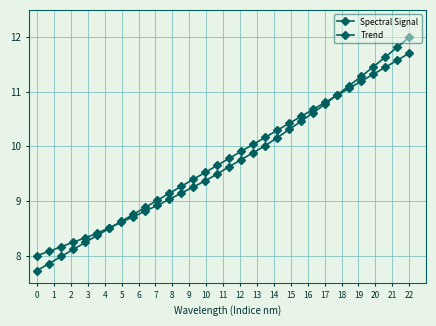

What is the minimum value shown in the chart?

7.7